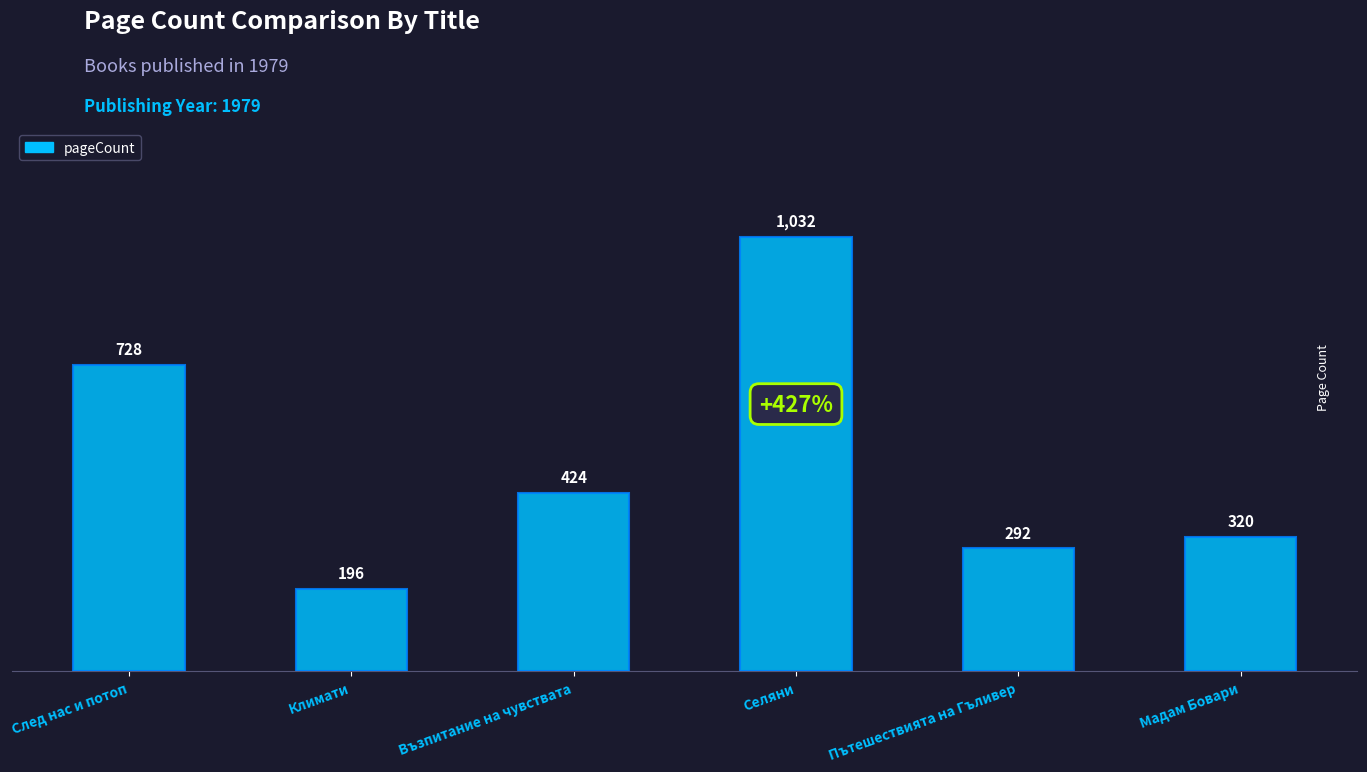

What is the greatest value displayed?

1032